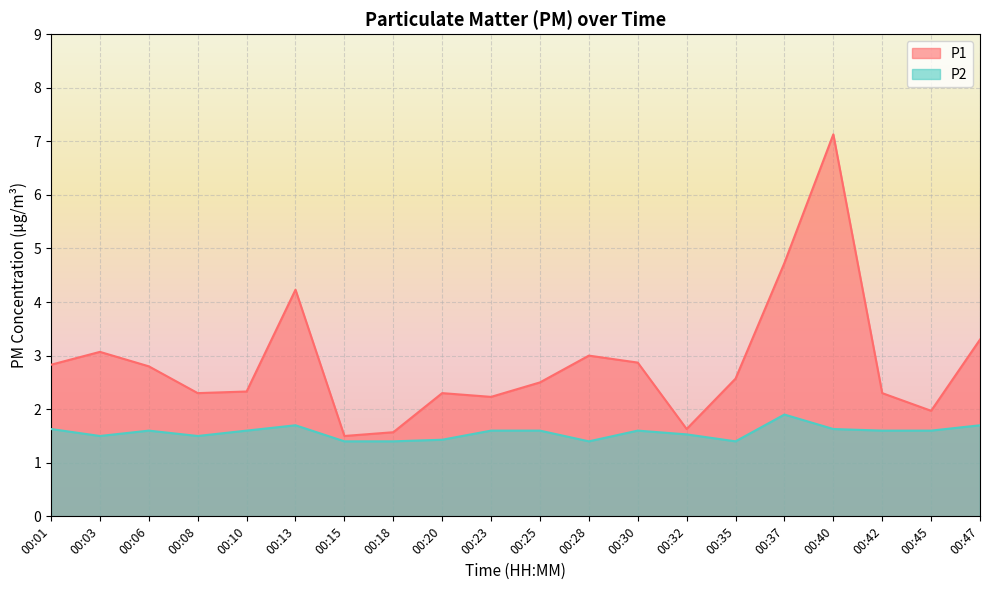

Which series has the largest range (max minus min)?

P1